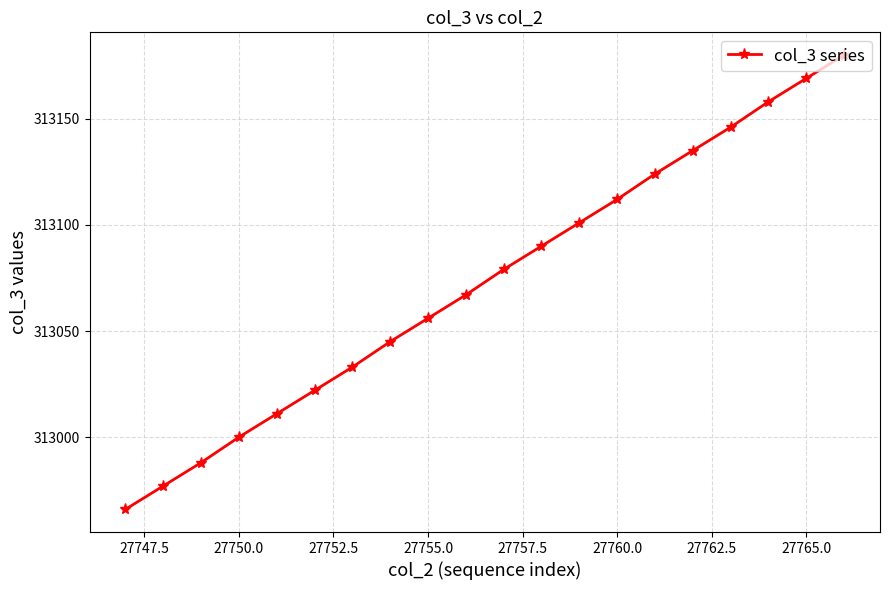

What is the value of the 18th point from the left?

313158